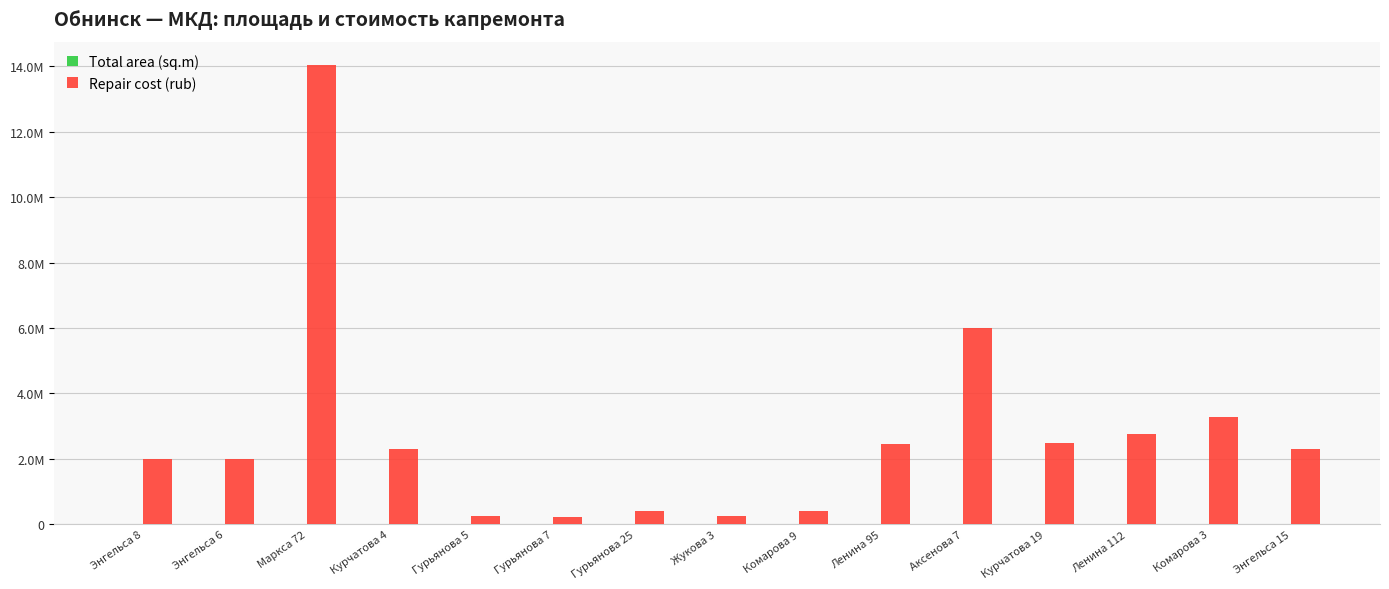

What is the difference between the maximum and minimum values in the Repair cost (rub) series?

13802825.0